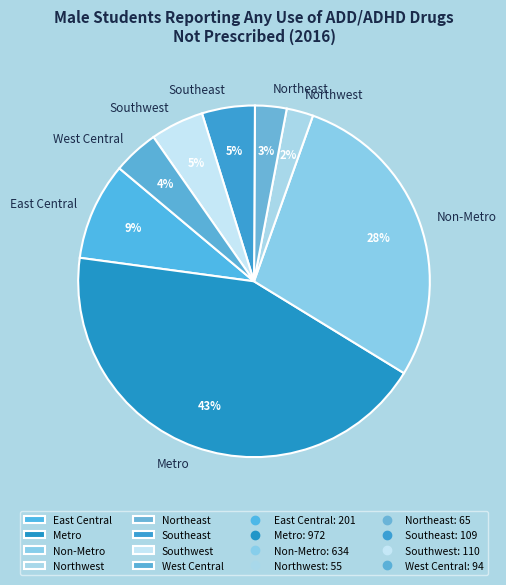

How many slices are in this pie chart?

8